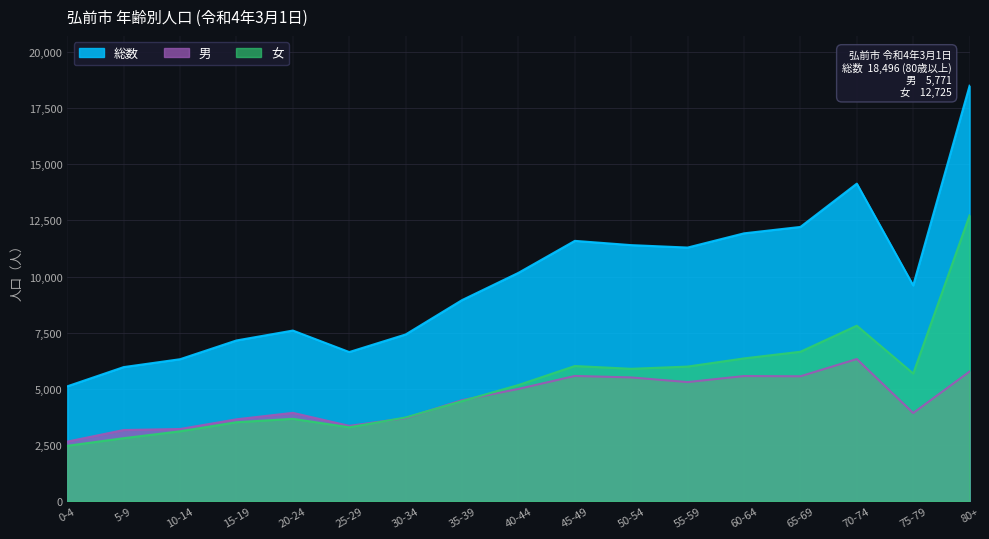

Between 10-14 and 30-34, which series saw the biggest shift?

総数